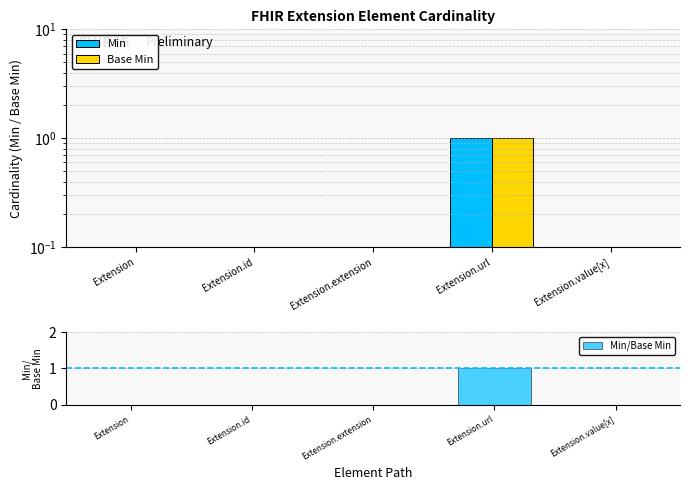

Which series has the largest total across all categories?

Min